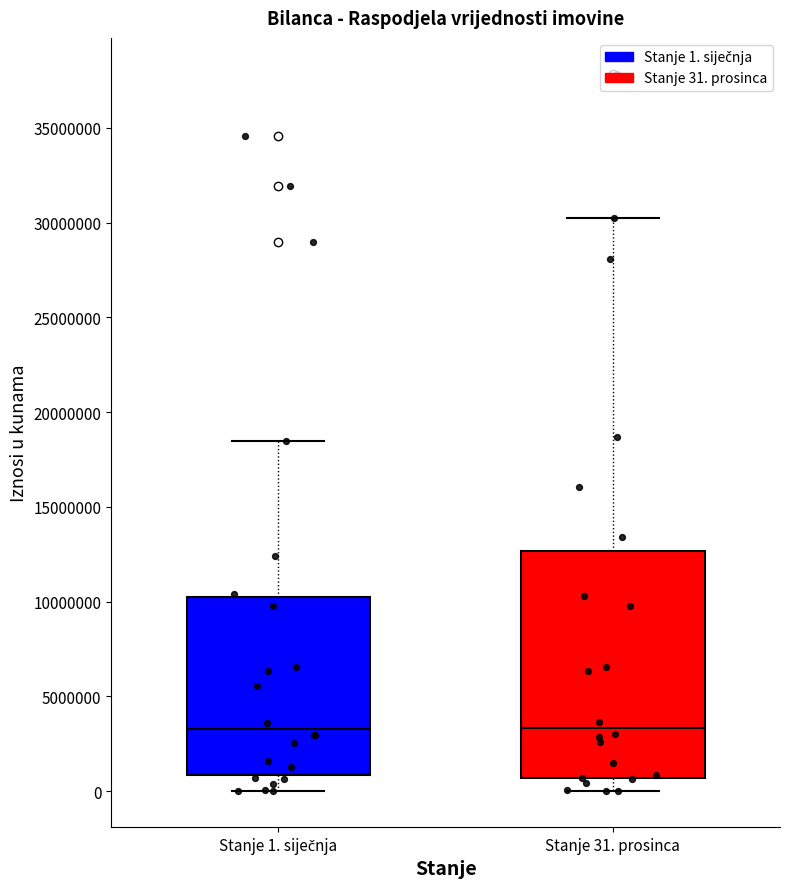

Which box is the tallest, from its lower edge to its upper edge?

Stanje 31. prosinca